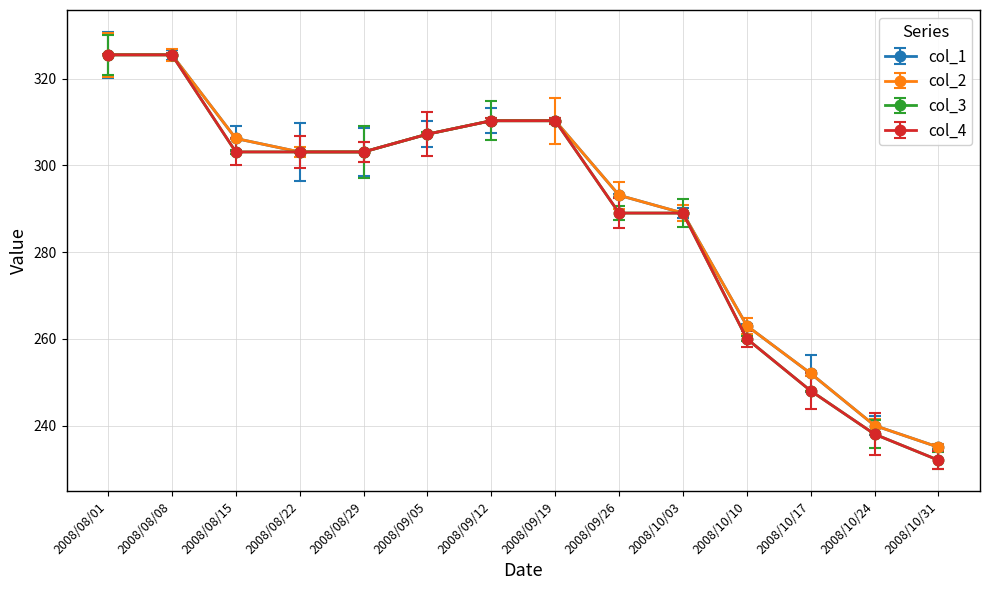

At which category is the sum across all series the highest?

2008/08/01